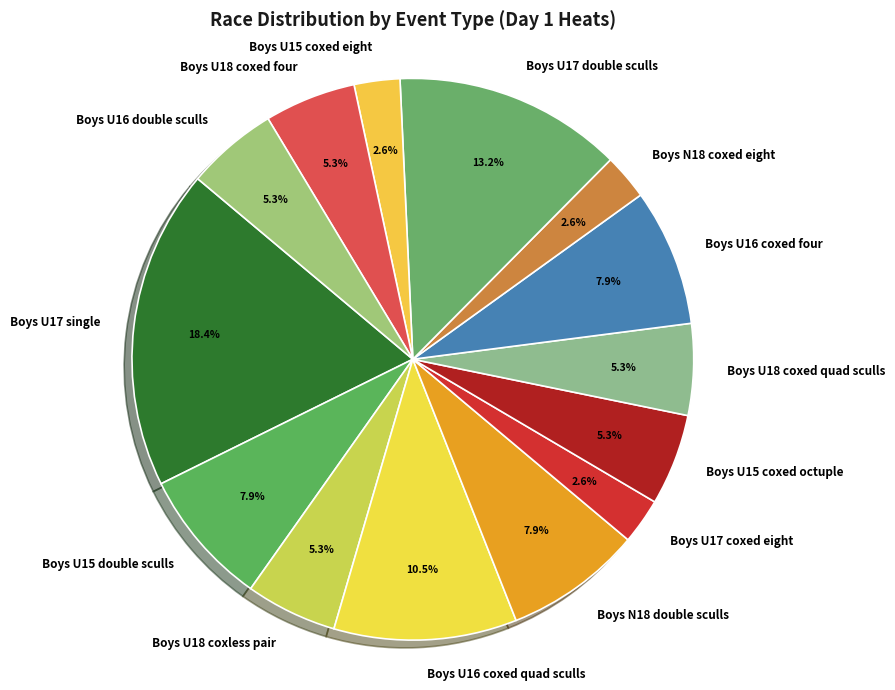

Approximately how many times larger is the value at Boys N18 double sculls compared to Boys U16 coxed four?

1.0